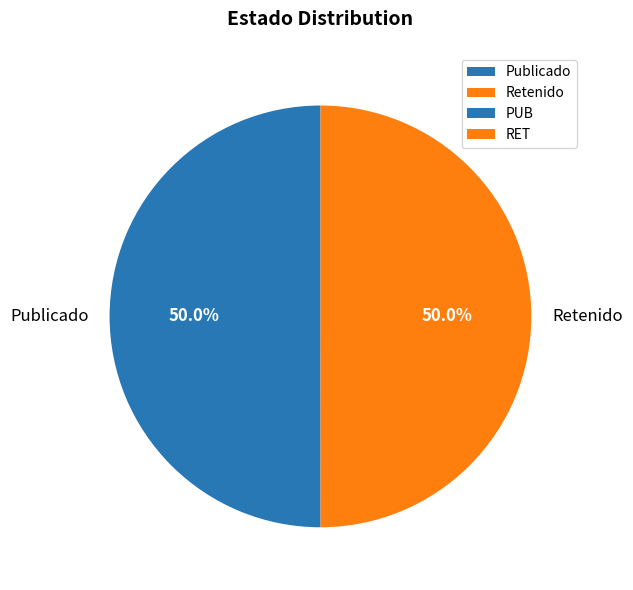

Approximately how many times larger is the value at Publicado compared to Retenido?

1.0